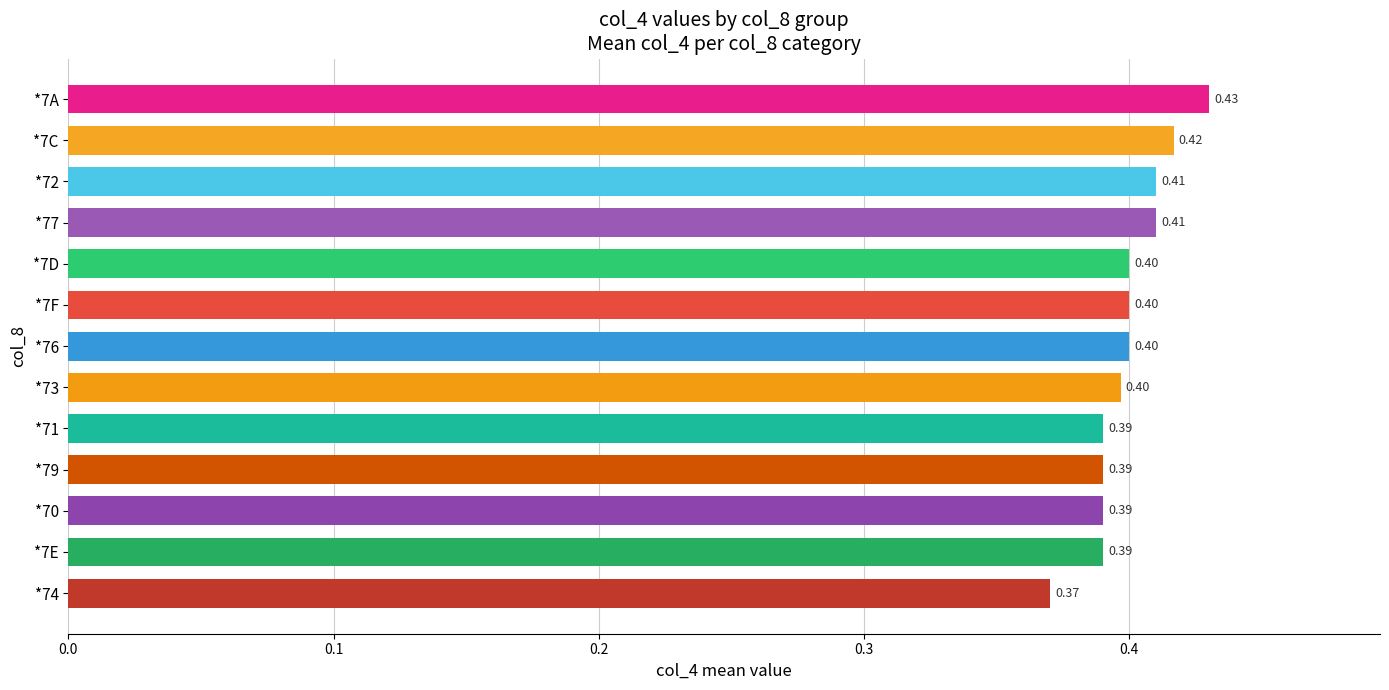

Between *72 and *7D, which is larger?

*72